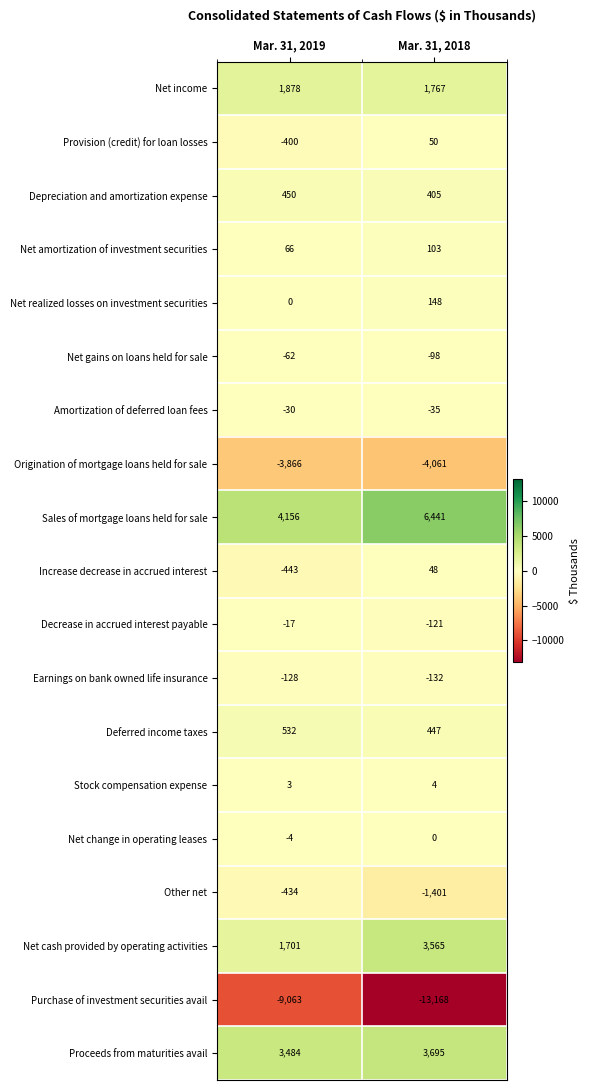

Rank the series at Mar. 31, 2018 from lowest to highest value.

Purchase of investment securities avail, Origination of mortgage loans held for sale, Other net, Earnings on bank owned life insurance, Decrease in accrued interest payable, Net gains on loans held for sale, Amortization of deferred loan fees, Net change in operating leases, Stock compensation expense, Increase decrease in accrued interest, Provision (credit) for loan losses, Net amortization of investment securities, Net realized losses on investment securities, Depreciation and amortization expense, Deferred income taxes, Net income, Net cash provided by operating activities, Proceeds from maturities avail, Sales of mortgage loans held for sale